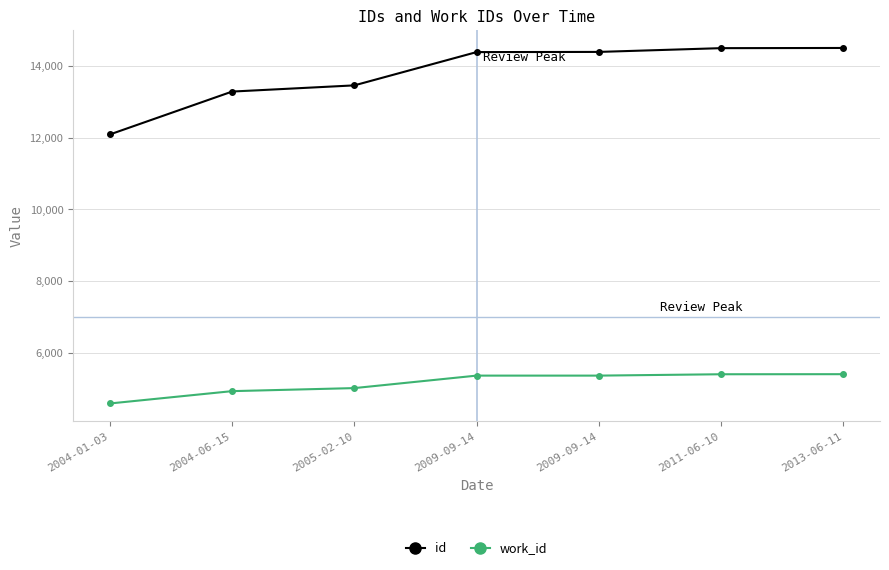

Which series has the largest total across all categories?

id